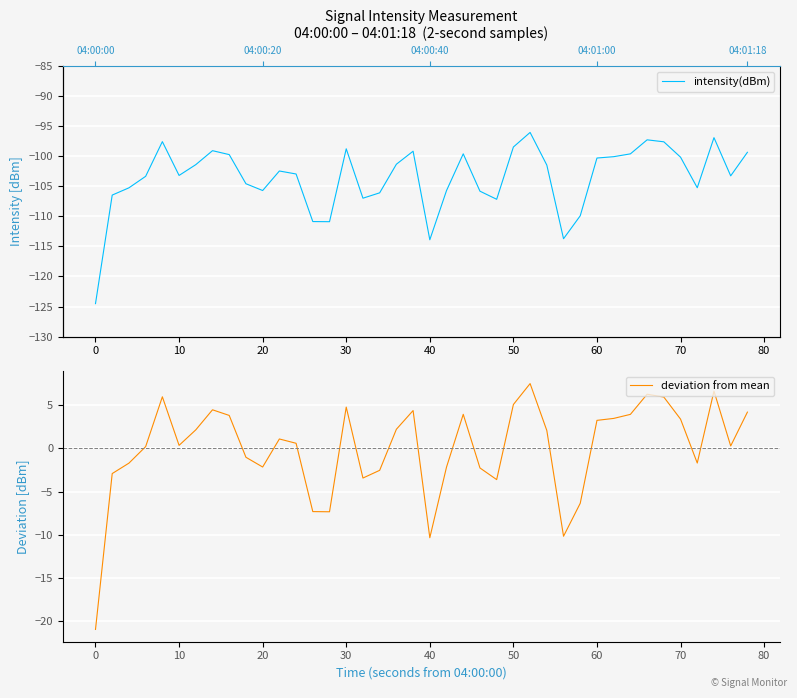

Reading left to right, list all the values displayed in this chart.

intensity(dBm): -124.5	-106.5	-105.2	-103.3	-97.6	-103.2	-101.4	-99.1	-99.7	-104.6	-105.7	-102.4	-102.9	-110.9	-110.9	-98.8	-107.0	-106.1	-101.3	-99.2	-113.9	-105.7	-99.6	-105.8	-107.2	-98.5	-96.0	-101.5	-113.7	-109.9	-100.3	-100.1	-99.6	-97.3	-97.6	-100.1	-105.2	-96.9	-103.3	-99.3
deviation from mean: -21.0	-2.9	-1.7	0.2	6.0	0.4	2.1	4.5	3.8	-1.0	-2.2	1.1	0.6	-7.3	-7.3	4.8	-3.4	-2.5	2.2	4.4	-10.4	-2.2	3.9	-2.3	-3.6	5.1	7.5	2.1	-10.2	-6.4	3.2	3.5	3.9	6.3	5.9	3.4	-1.7	6.6	0.3	4.2